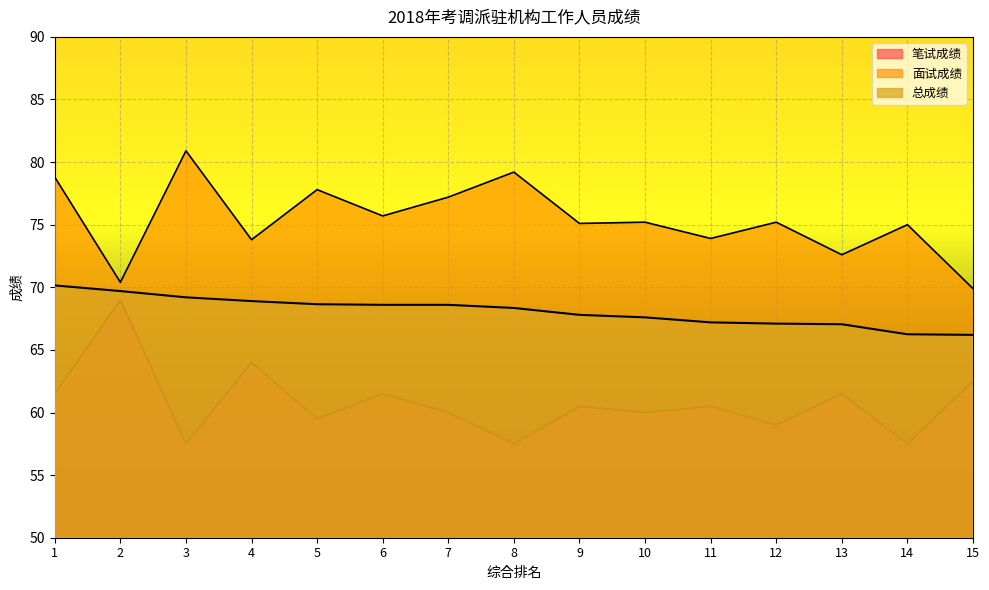

At which category does 面试成绩 reach its first local valley?

2